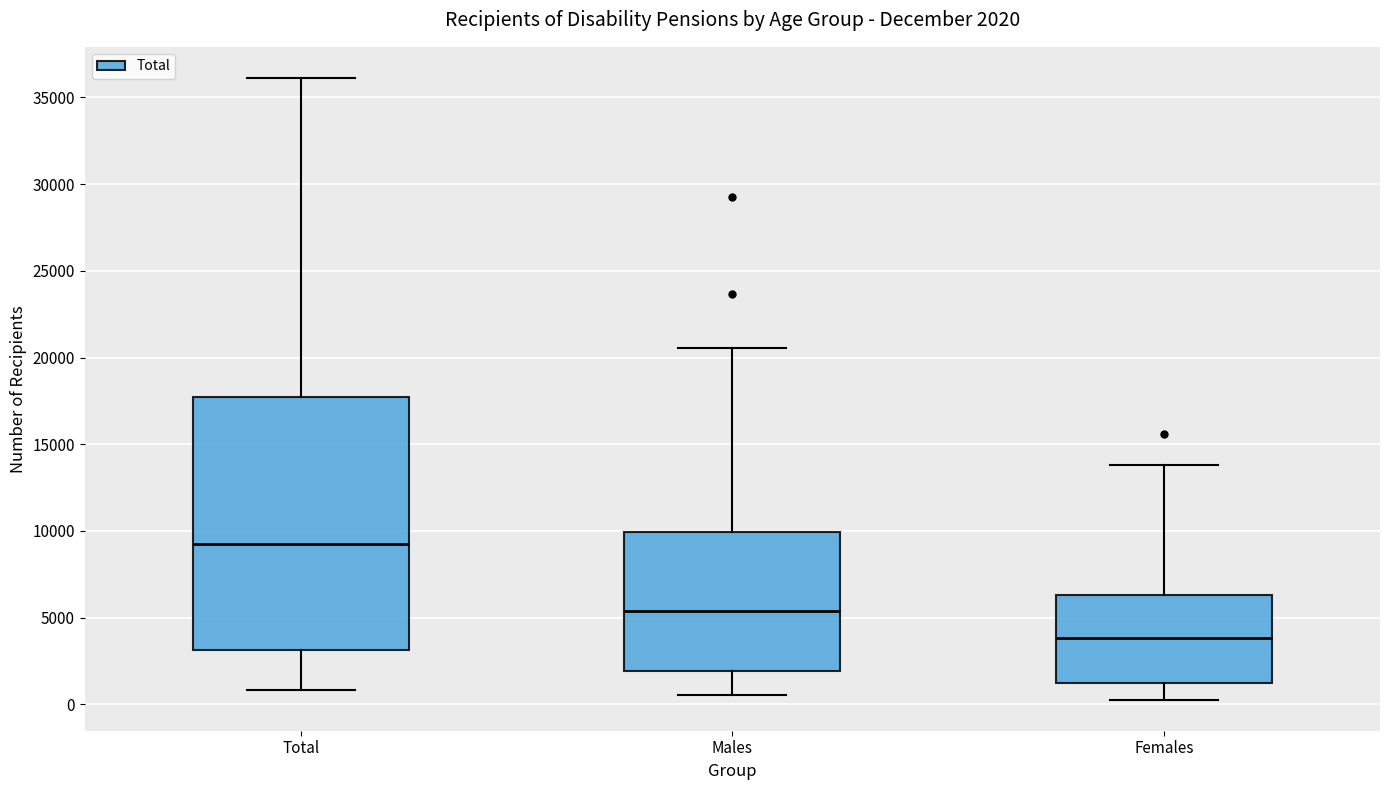

Which box has the lowest median line?

Females